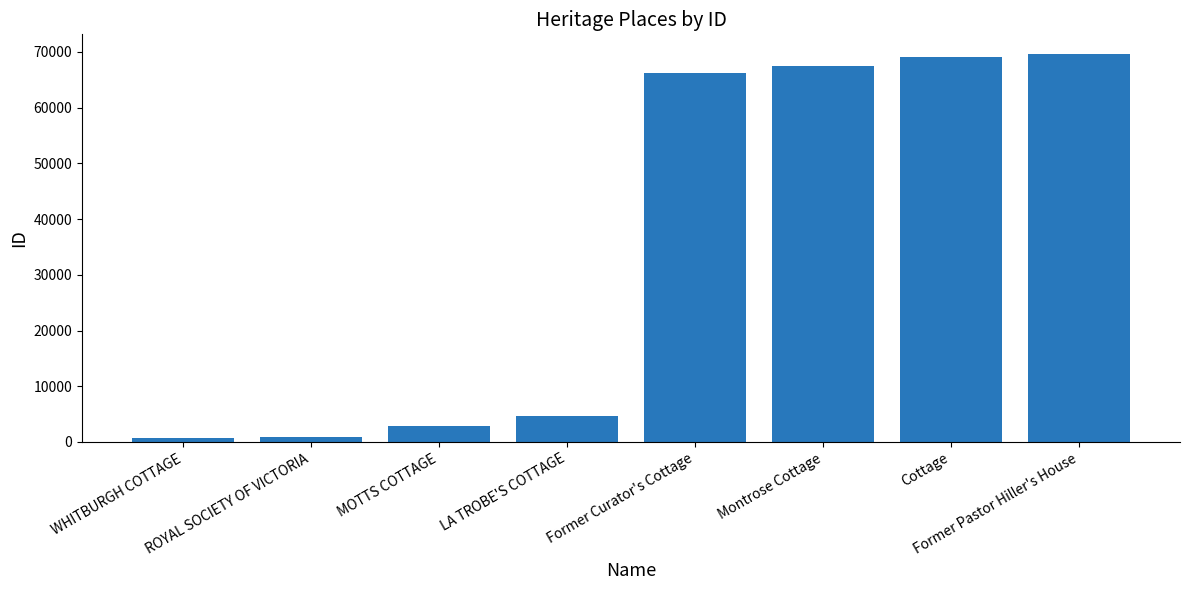

What position from the right is Former Curator's Cottage?

4